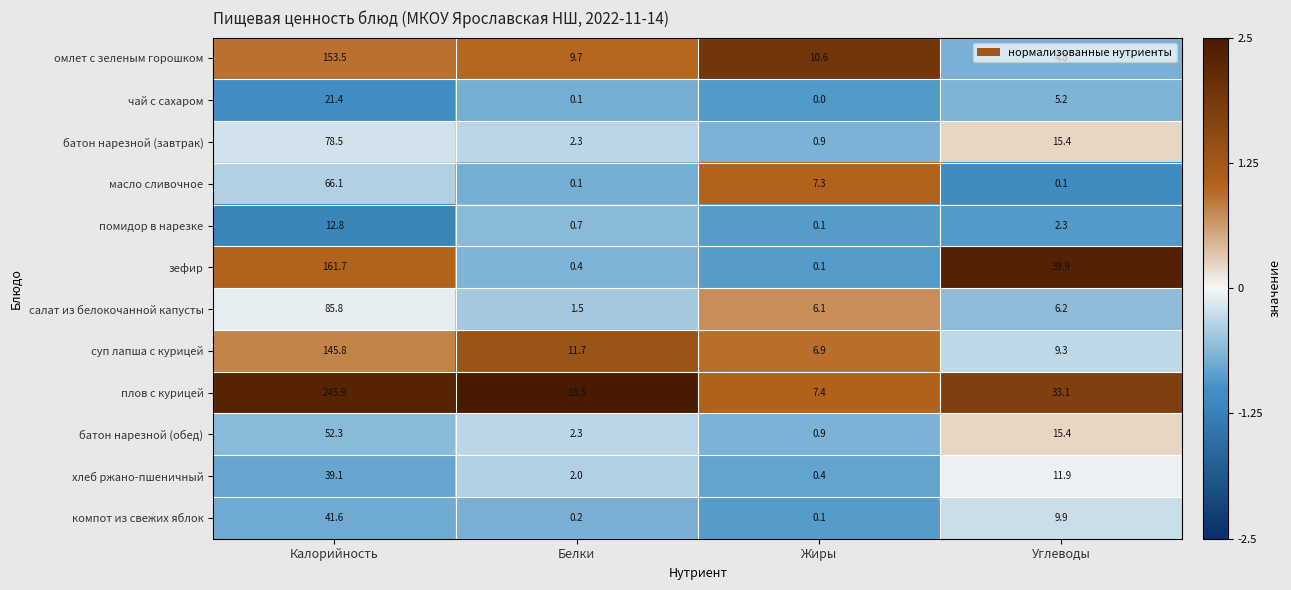

The салат из белокочанной капусты series shows 6.1 at Жиры. True or false?

True